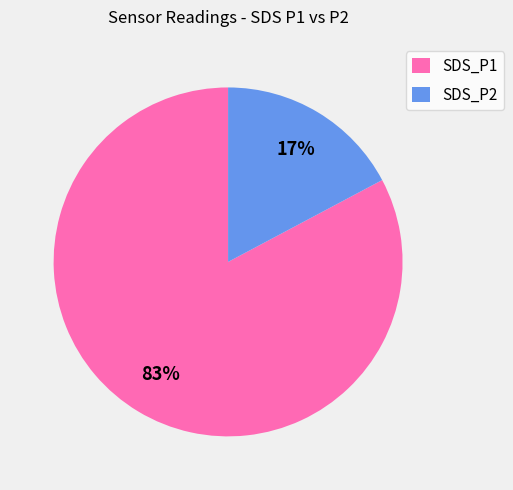

Is SDS_P2 the majority of the pie?

No